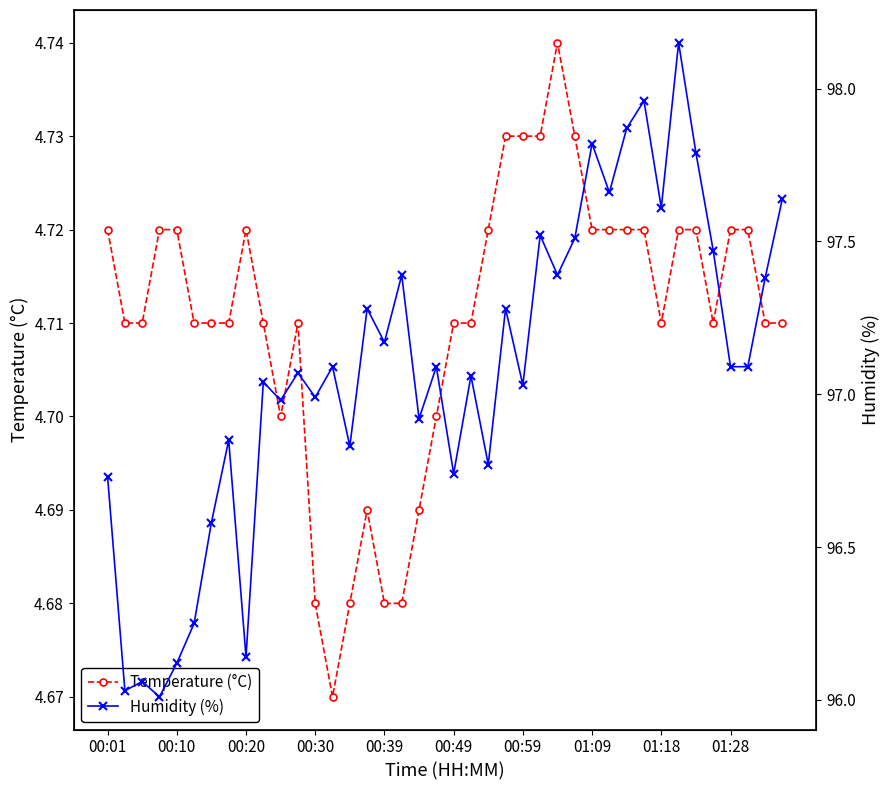

At how many categories does at least one series exceed 4?

40